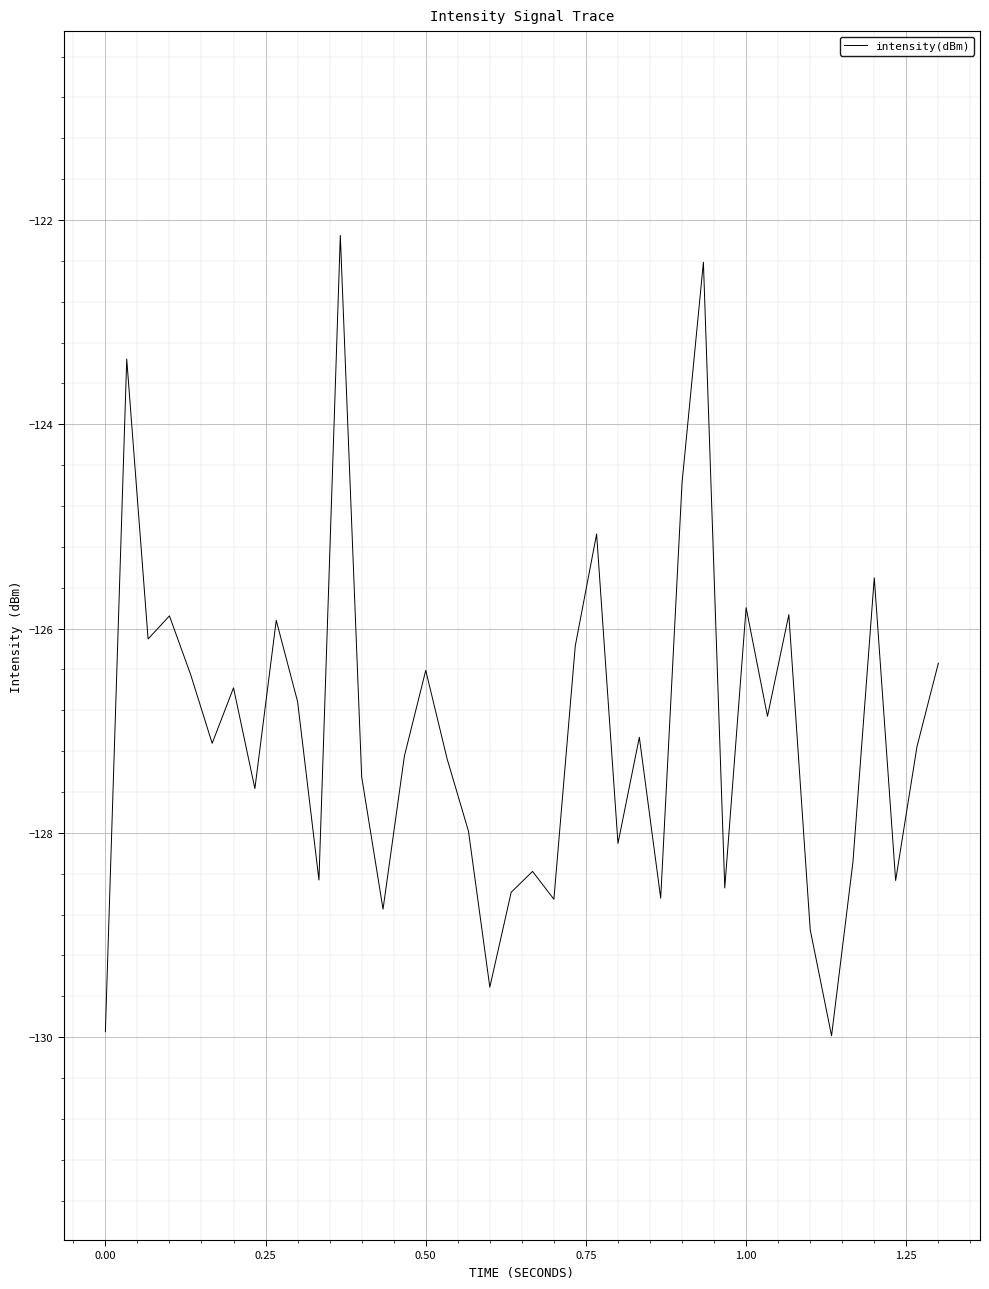

How many values exceed -127?

18